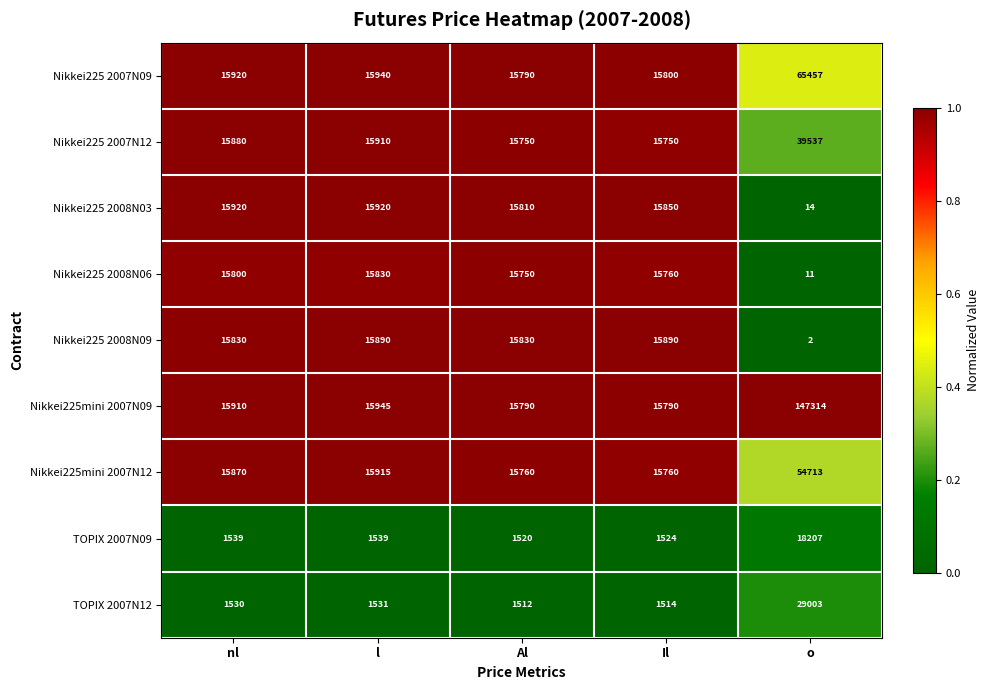

What is the sum of all Nikkei225 2008N06 values?

63151